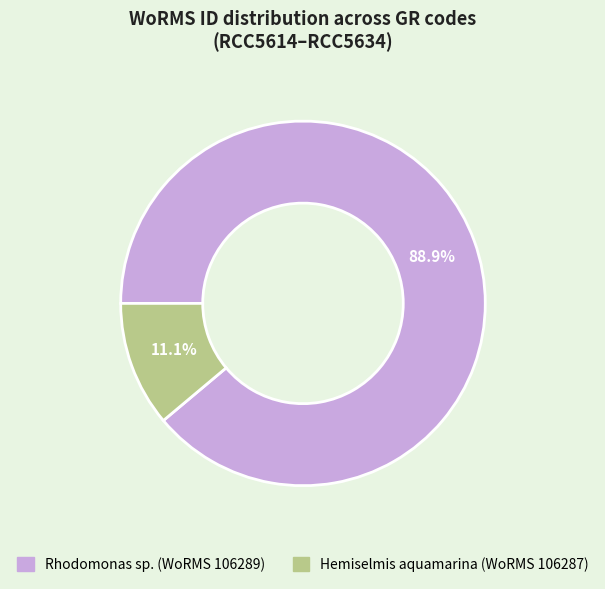

Does any single category account for the majority?

Yes